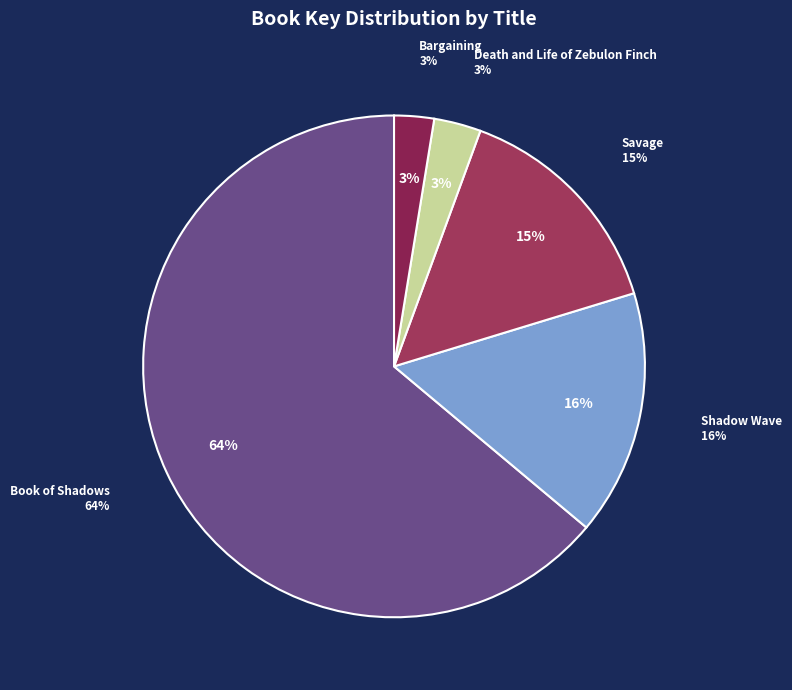

Count the number of slices in the pie.

5